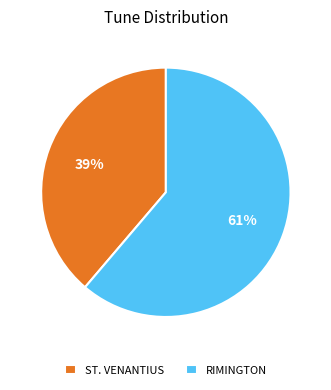

What percentage is the ST. VENANTIUS slice, to the nearest percent?

39%